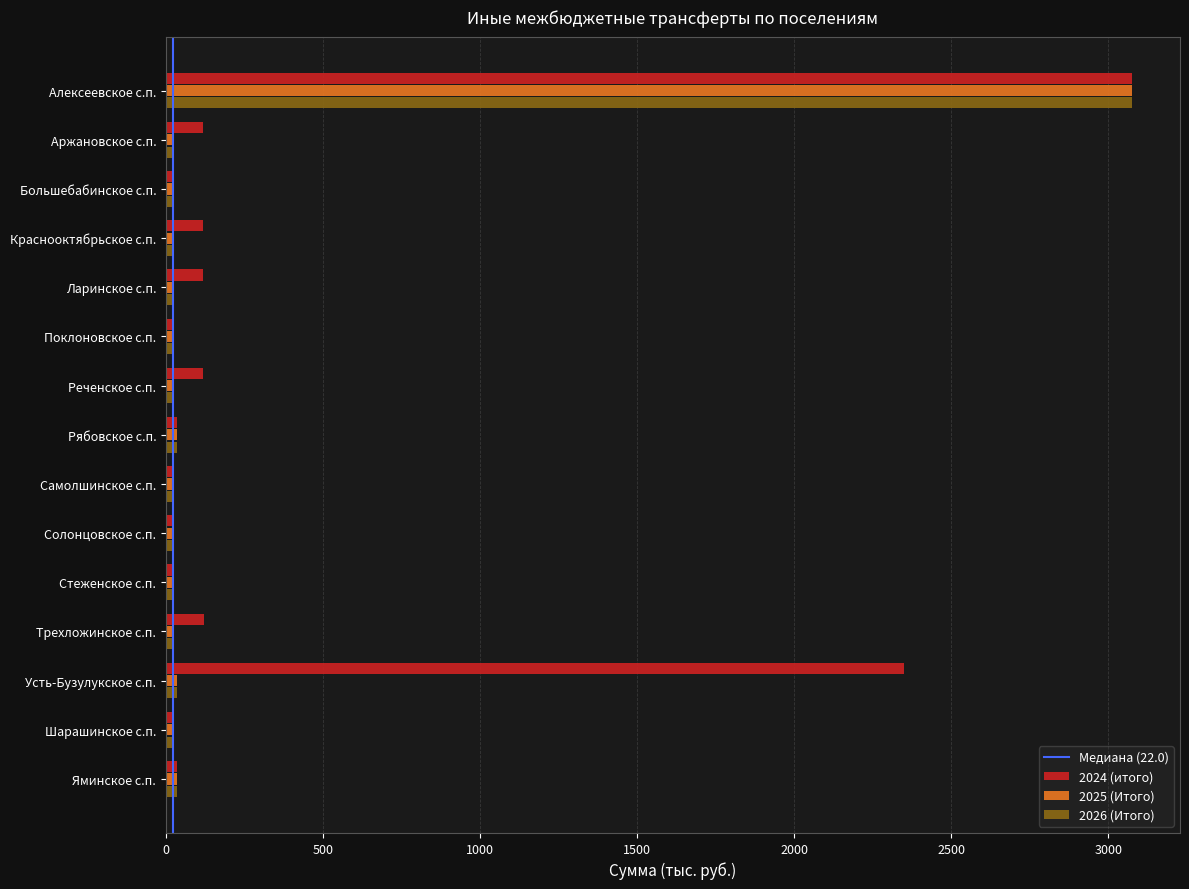

Where is 2024 (итого) nearest to the value 1548?

Усть-Бузулукское с.п.